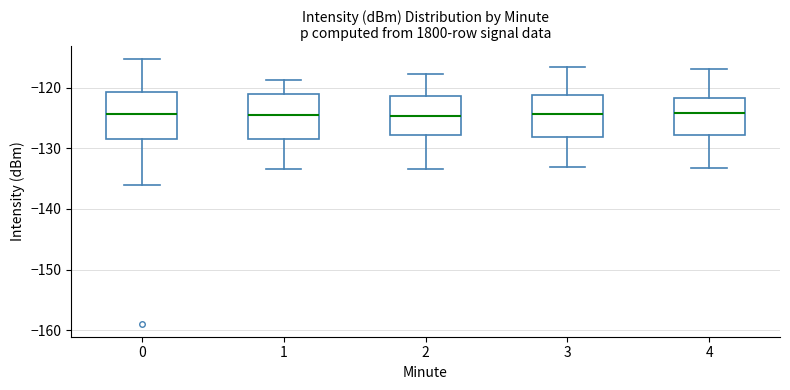

Reading left to right, read every box against the y-axis: the position of its median line, the range the box covers, and the ends of its whiskers. The values are not printed on the chart, so give them approximately, as read against the axis.

0: median -124, box -128 to -121, whiskers -136 to -115
1: median -124, box -129 to -121, whiskers -133 to -119
2: median -125, box -128 to -121, whiskers -133 to -118
3: median -124, box -128 to -121, whiskers -133 to -117
4: median -124, box -128 to -122, whiskers -133 to -117